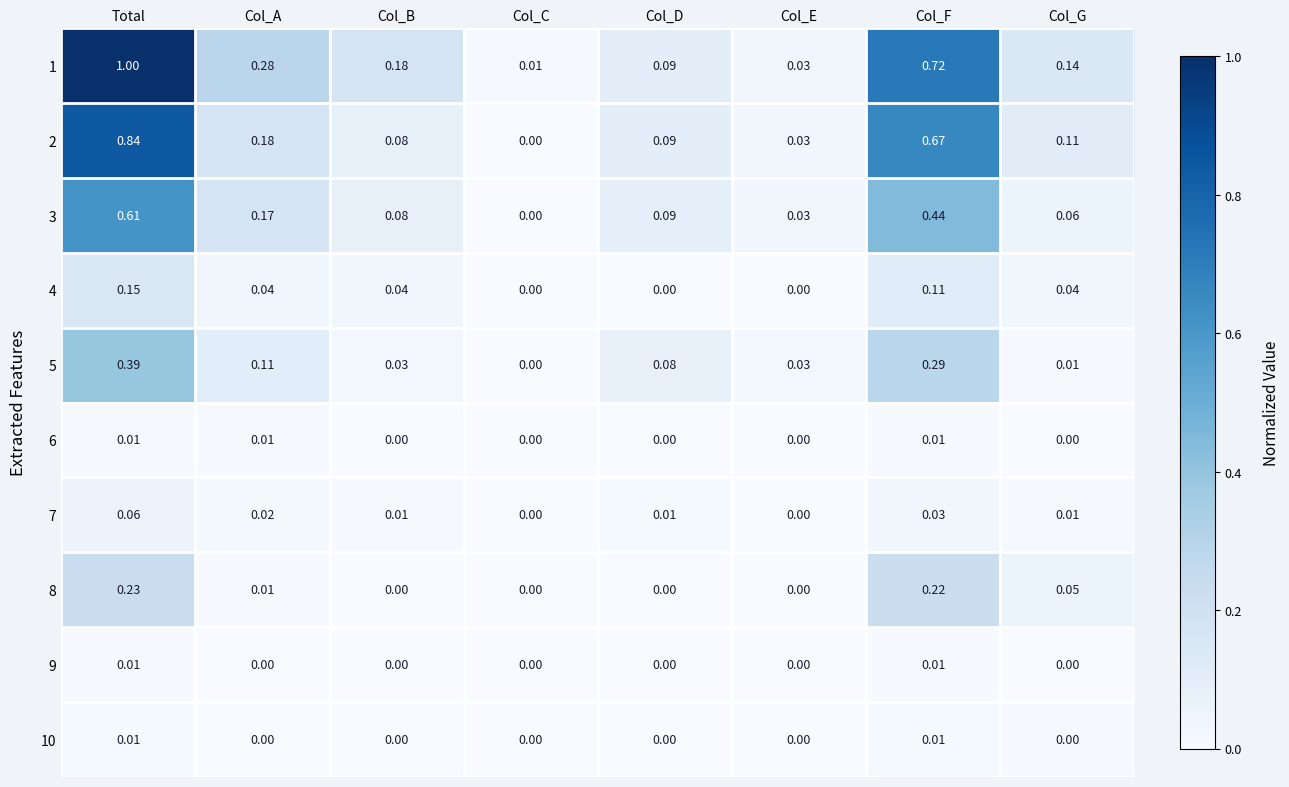

Which series changed the most between Col_B and Col_G?

8